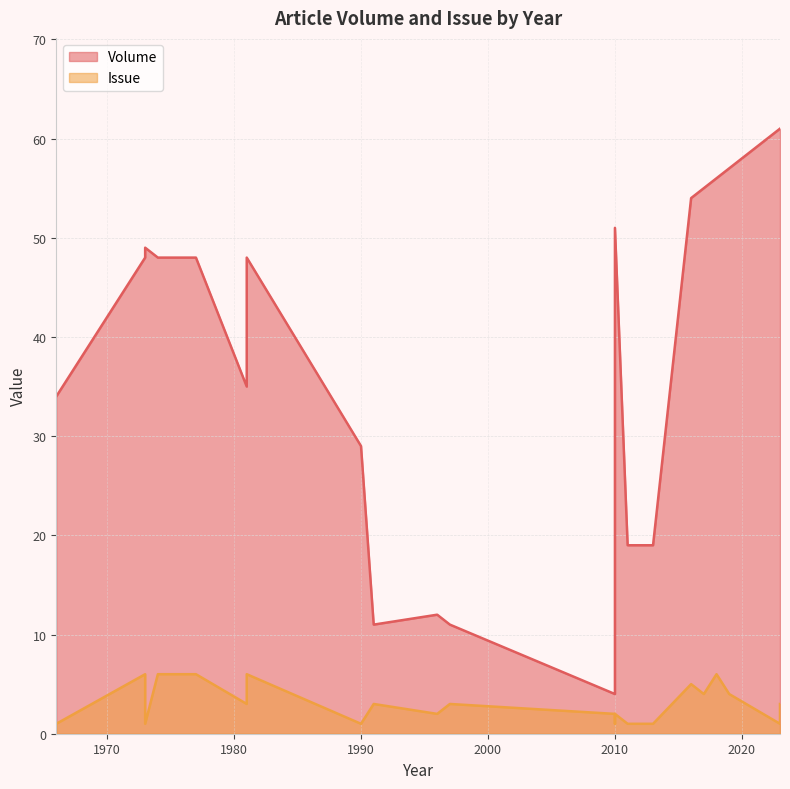

Rank the series by their average value, from highest to lowest.

Volume, Issue